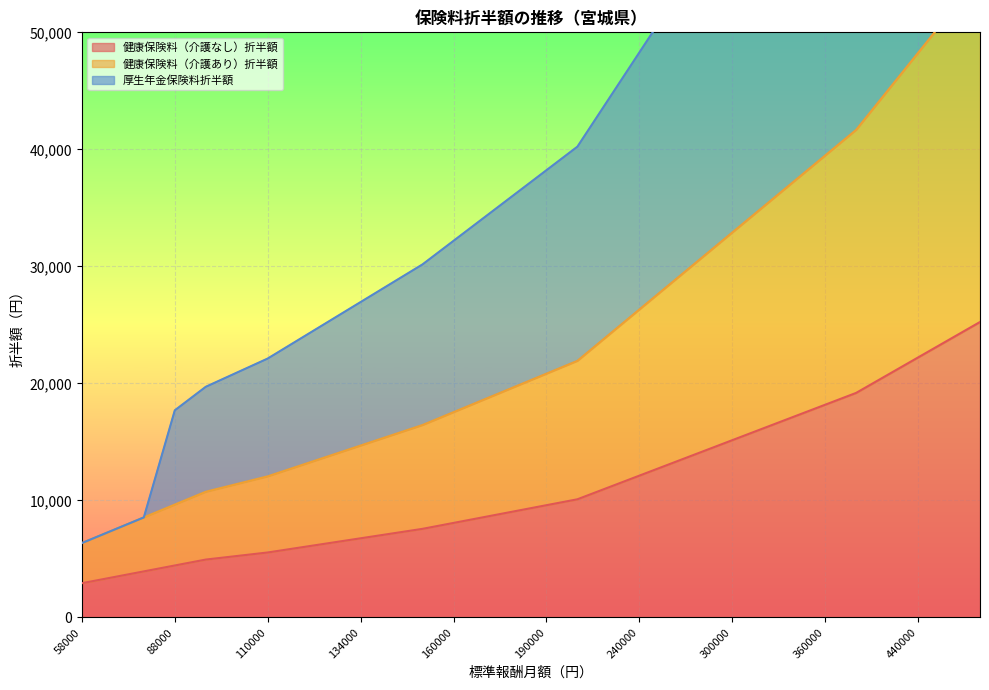

What is the approximate value of 厚生年金保険料折半額 at 340000?

68391.0